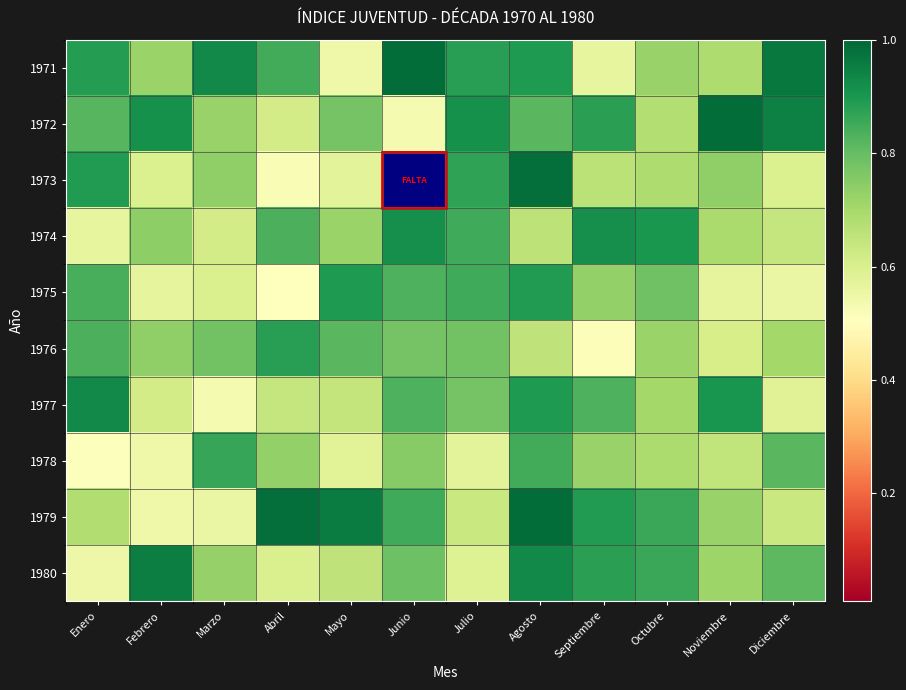

Reading left to right, what are all the values shown in this chart?

1971: Enero=0.9	Febrero=0.7	Marzo=0.9	Abril=0.8	Mayo=0.5	Junio=1.0	Julio=0.9	Agosto=0.9	Septiembre=0.6	Octubre=0.7	Noviembre=0.7	Diciembre=1.0
1972: Enero=0.8	Febrero=0.9	Marzo=0.7	Abril=0.6	Mayo=0.8	Junio=0.5	Julio=0.9	Agosto=0.8	Septiembre=0.9	Octubre=0.7	Noviembre=1.0	Diciembre=0.9
1973: Enero=0.9	Febrero=0.6	Marzo=0.7	Abril=0.5	Mayo=0.6	Junio=0.0	Julio=0.9	Agosto=1.0	Septiembre=0.7	Octubre=0.7	Noviembre=0.7	Diciembre=0.6
1974: Enero=0.6	Febrero=0.7	Marzo=0.6	Abril=0.8	Mayo=0.7	Junio=0.9	Julio=0.9	Agosto=0.7	Septiembre=0.9	Octubre=0.9	Noviembre=0.7	Diciembre=0.6
1975: Enero=0.8	Febrero=0.6	Marzo=0.6	Abril=0.5	Mayo=0.9	Junio=0.8	Julio=0.9	Agosto=0.9	Septiembre=0.7	Octubre=0.8	Noviembre=0.6	Diciembre=0.6
1976: Enero=0.8	Febrero=0.7	Marzo=0.8	Abril=0.9	Mayo=0.8	Junio=0.8	Julio=0.8	Agosto=0.7	Septiembre=0.5	Octubre=0.7	Noviembre=0.6	Diciembre=0.7
1977: Enero=0.9	Febrero=0.6	Marzo=0.5	Abril=0.6	Mayo=0.6	Junio=0.8	Julio=0.8	Agosto=0.9	Septiembre=0.8	Octubre=0.7	Noviembre=0.9	Diciembre=0.6
1978: Enero=0.5	Febrero=0.5	Marzo=0.9	Abril=0.7	Mayo=0.6	Junio=0.8	Julio=0.6	Agosto=0.8	Septiembre=0.7	Octubre=0.7	Noviembre=0.7	Diciembre=0.8
1979: Enero=0.7	Febrero=0.5	Marzo=0.6	Abril=1.0	Mayo=1.0	Junio=0.8	Julio=0.6	Agosto=1.0	Septiembre=0.9	Octubre=0.9	Noviembre=0.7	Diciembre=0.6
1980: Enero=0.5	Febrero=1.0	Marzo=0.7	Abril=0.6	Mayo=0.7	Junio=0.8	Julio=0.6	Agosto=0.9	Septiembre=0.9	Octubre=0.9	Noviembre=0.7	Diciembre=0.8